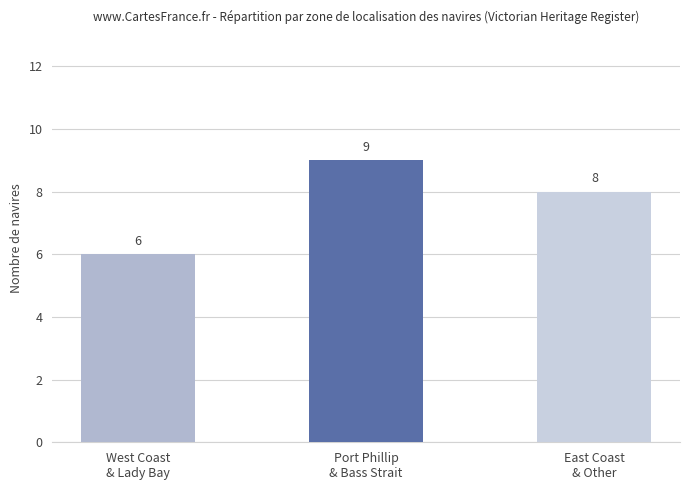

At which label is the value closest to 7?

West Coast
& Lady Bay